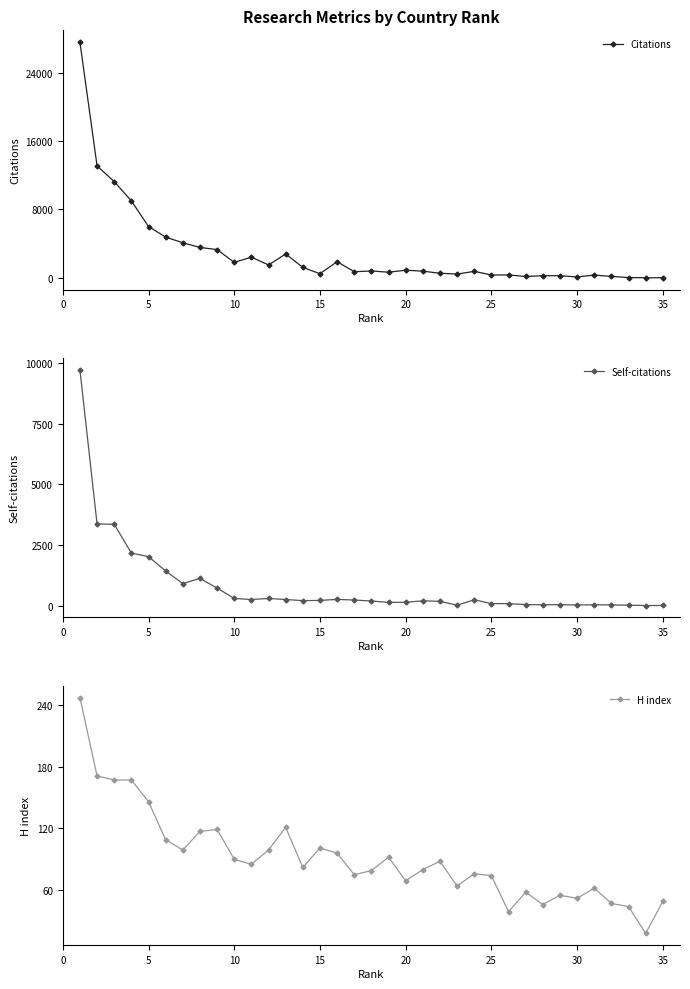

True or false: Citations has more than 2 interior local peaks.

True